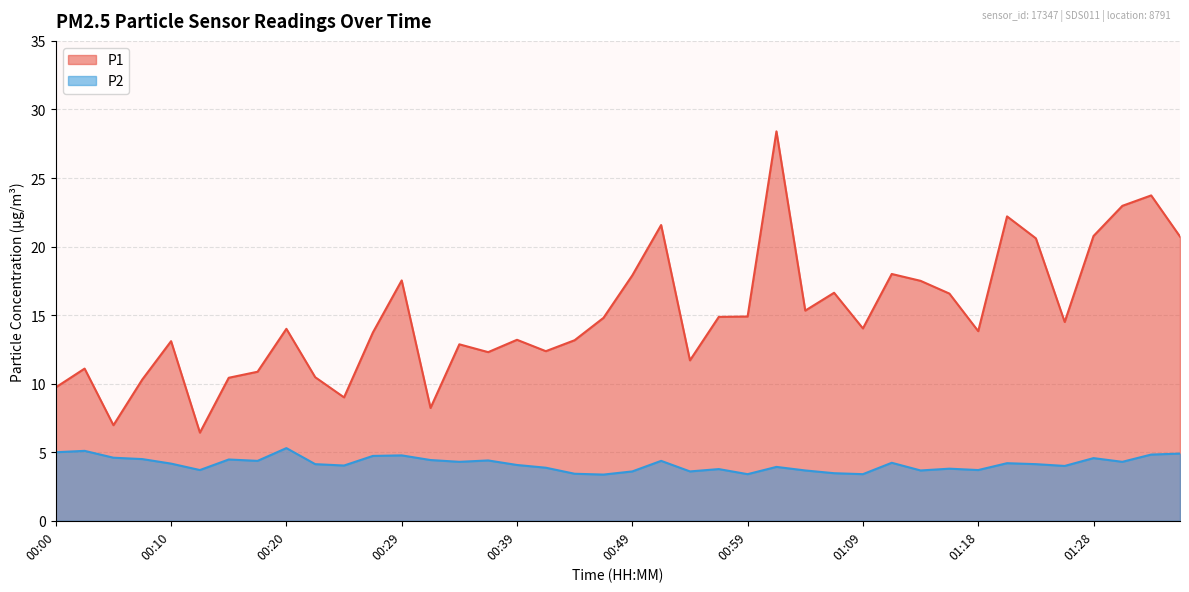

Reading left to right, list all the values displayed in this chart.

P1: 9.7	11.1	7.0	10.3	13.1	6.4	10.4	10.9	14.0	10.5	9.0	13.7	17.5	8.2	12.9	12.3	13.2	12.4	13.2	14.8	17.9	21.6	11.7	14.9	14.9	28.4	15.3	16.6	14.0	18.0	17.5	16.6	13.8	22.2	20.6	14.5	20.8	23.0	23.7	20.7
P2: 5.0	5.1	4.6	4.5	4.2	3.7	4.5	4.4	5.3	4.1	4.0	4.7	4.8	4.4	4.3	4.4	4.1	3.9	3.4	3.4	3.6	4.4	3.6	3.8	3.4	3.9	3.7	3.5	3.4	4.2	3.7	3.8	3.7	4.2	4.1	4.0	4.6	4.3	4.8	4.9